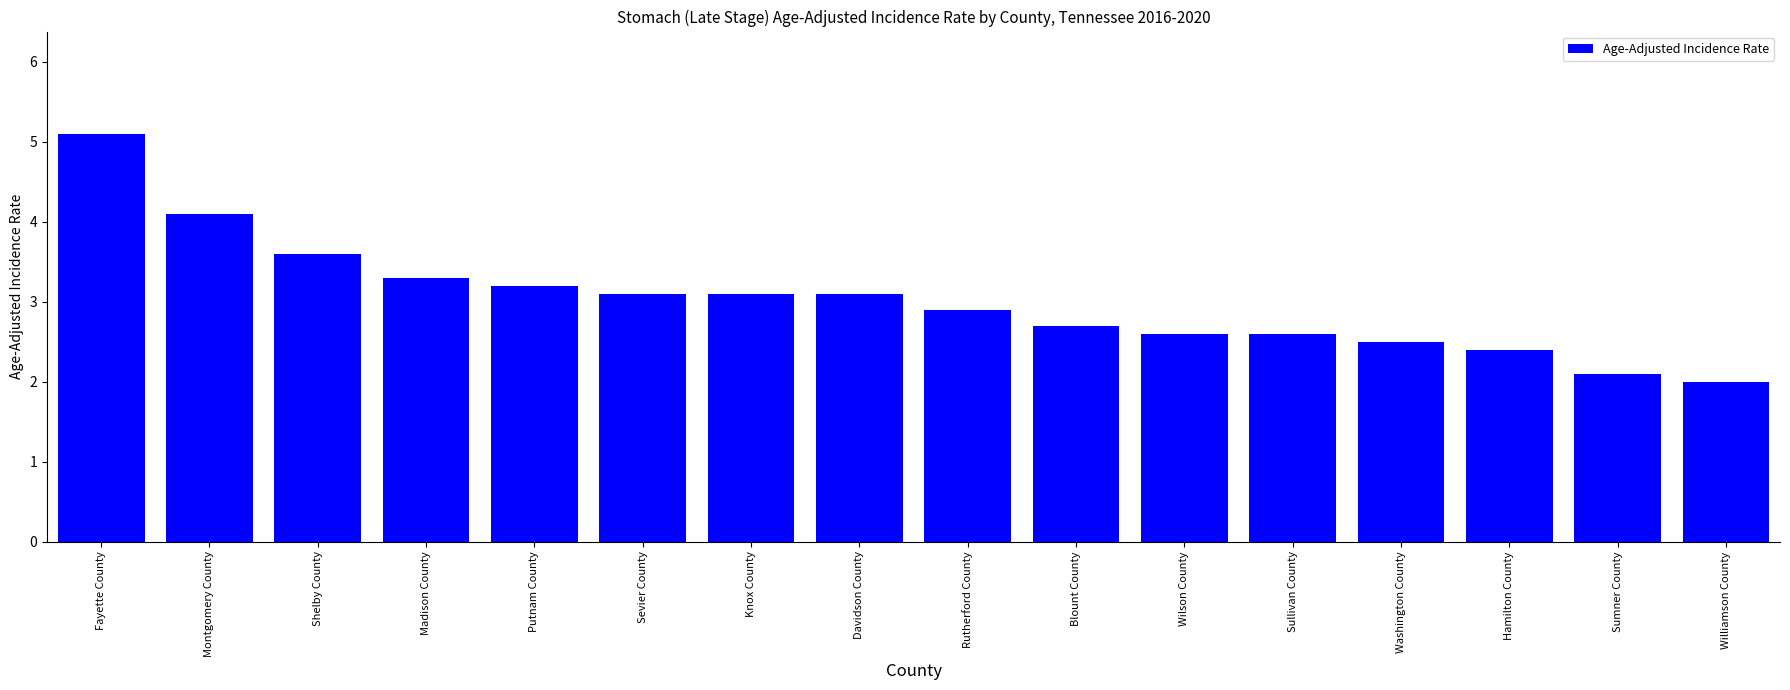

How many series are shown in this chart?

1